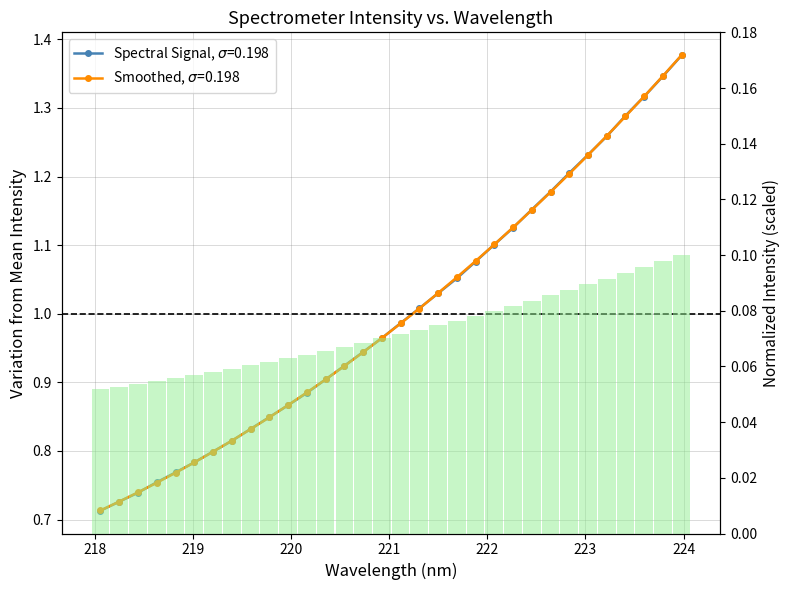

List the labels in order of value, largest first.

223.9802, 223.7895, 223.5987, 223.408, 223.2172, 223.0264, 222.8355, 222.6447, 222.4538, 222.263, 222.0721, 221.8812, 221.6902, 221.4993, 221.3083, 221.1174, 220.9264, 220.7354, 220.5444, 220.3533, 220.1623, 219.9712, 219.7801, 219.589, 219.3979, 219.2067, 219.0156, 218.8244, 218.6332, 218.442, 218.2508, 218.0596